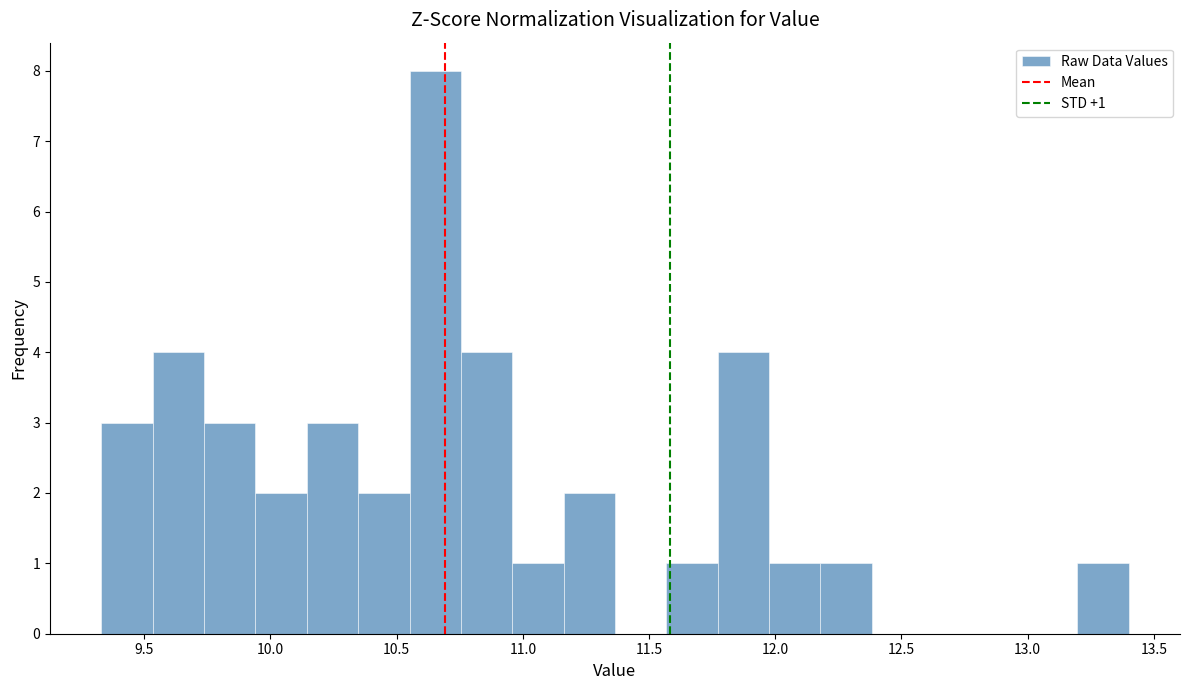

Over which range of the x-axis is the bar tallest?

10.55 to 10.75